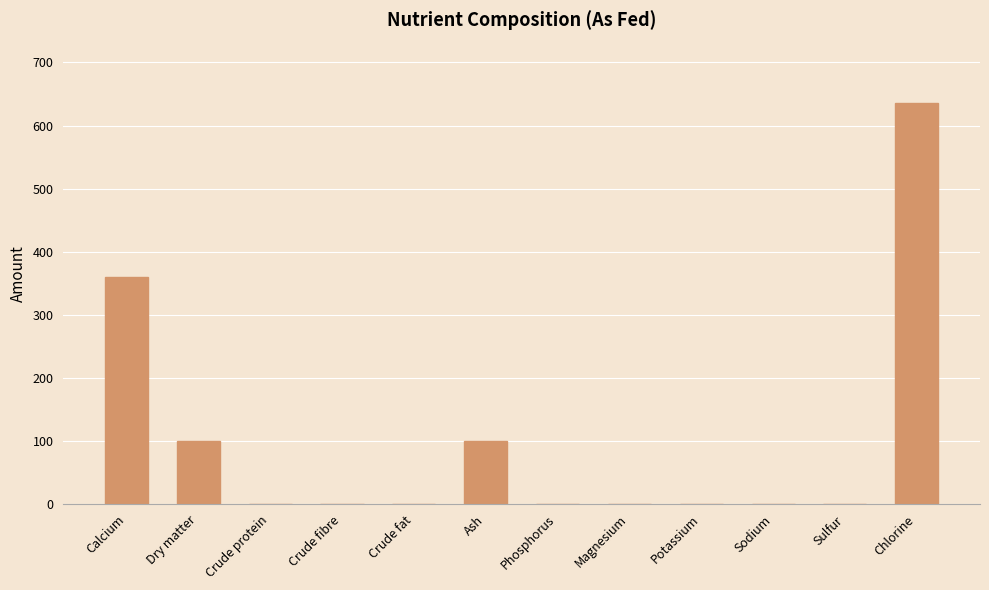

What is the sum of all values?

1195.8